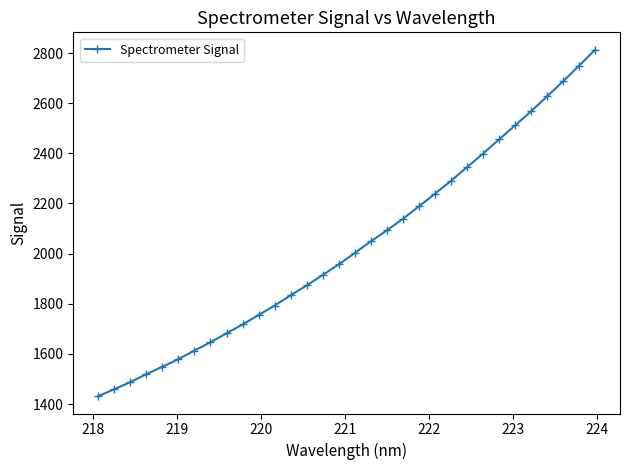

What is the difference between the second highest and second lowest values?

1291.0